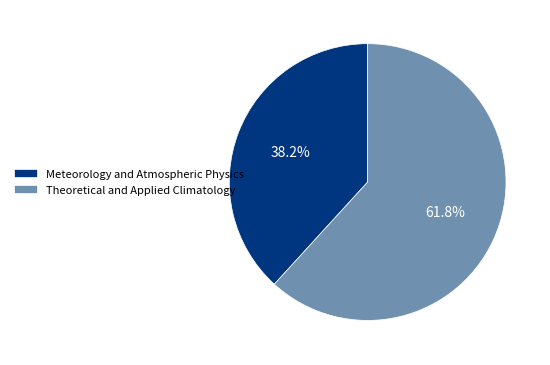

Is there any slice that represents more than half of the pie?

Yes